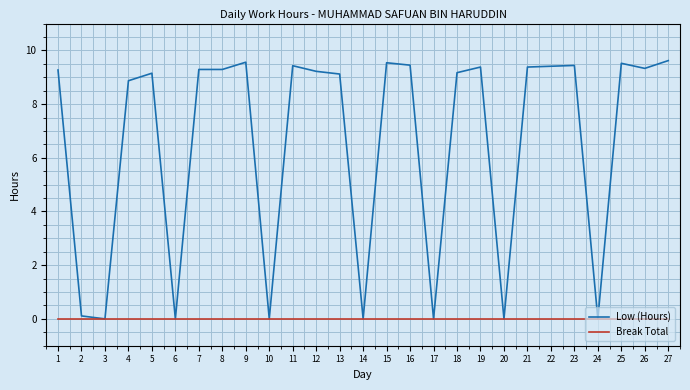

At 11, list the series in order from largest to smallest.

Low (Hours), Break Total